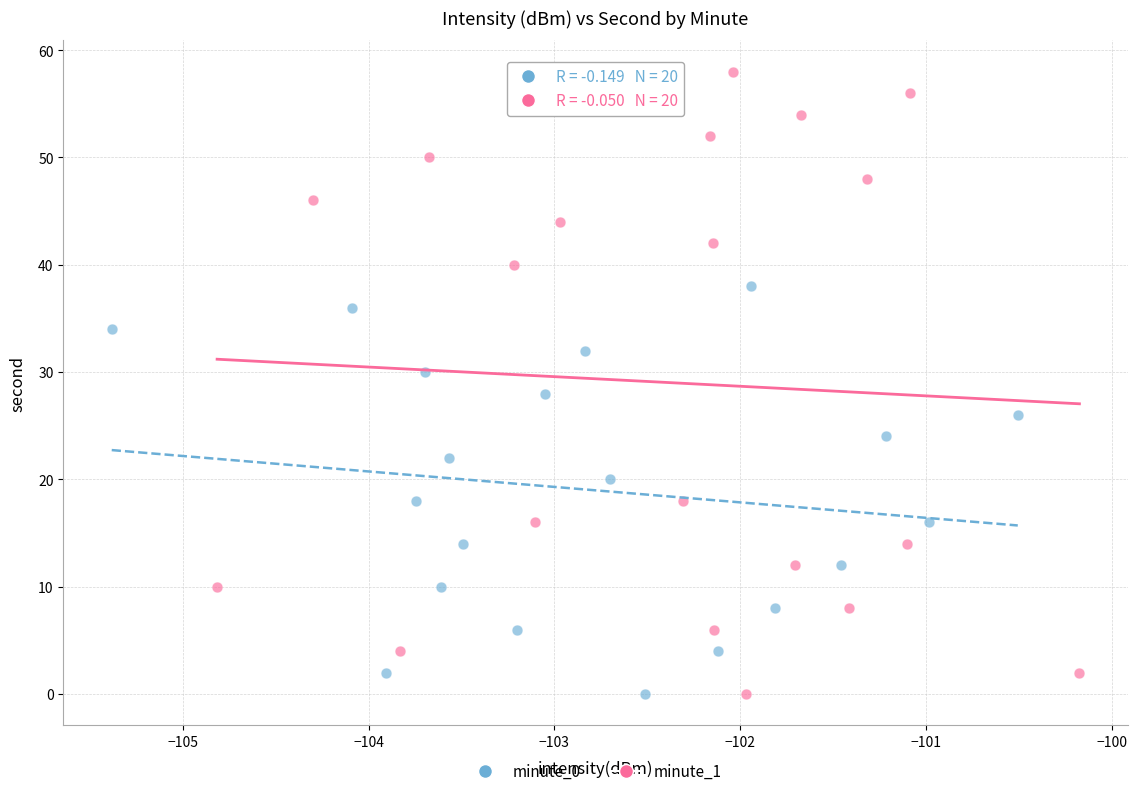

Which series has the widest spread of Y values?

minute_1